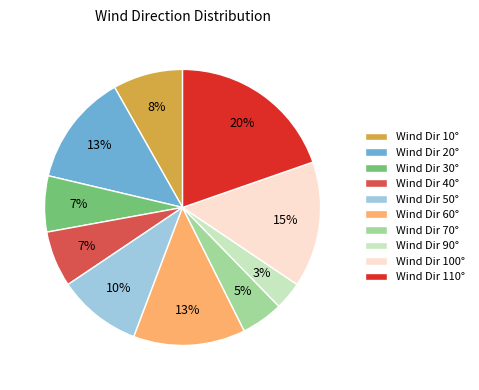

Combined, do Wind Dir 40° and Wind Dir 100° account for over 50%?

No